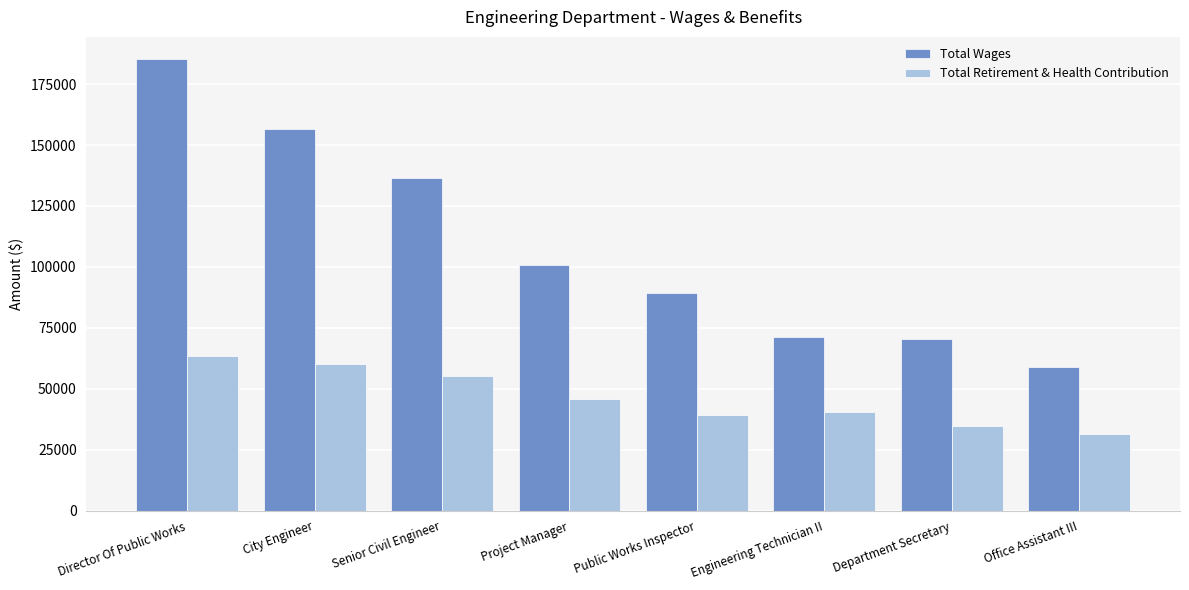

The value of Total Wages at Public Works Inspector is 89071. True or false?

True